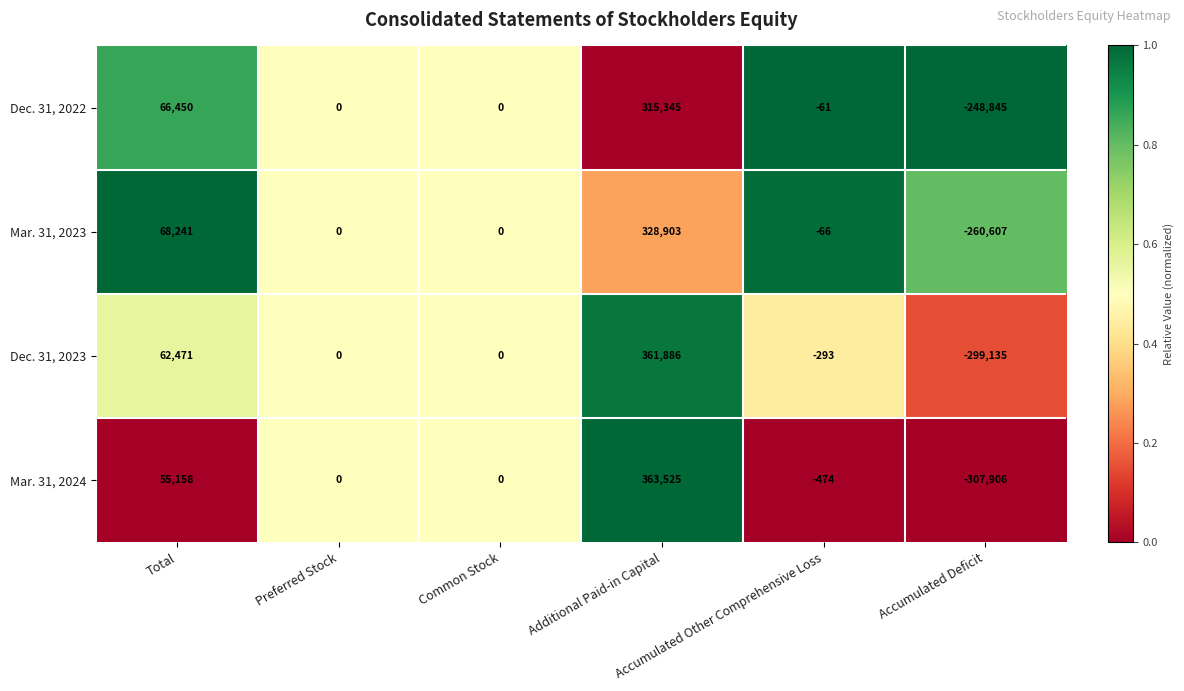

What is the highest value of the Mar. 31, 2023 series?

328903